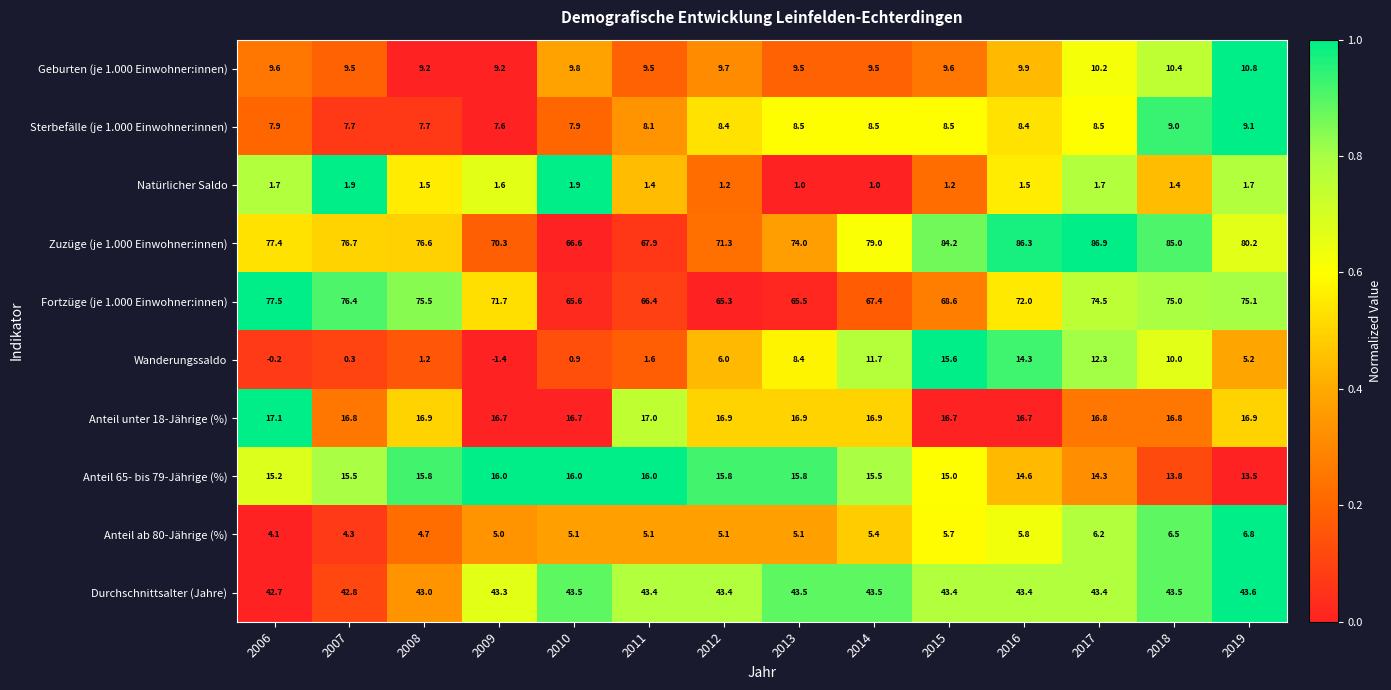

List the series in order of their peak value, lowest first.

Natürlicher Saldo, Anteil ab 80-Jährige (%), Sterbefälle (je 1.000 Einwohner:innen), Geburten (je 1.000 Einwohner:innen), Wanderungssaldo, Anteil 65- bis 79-Jährige (%), Anteil unter 18-Jährige (%), Durchschnittsalter (Jahre), Fortzüge (je 1.000 Einwohner:innen), Zuzüge (je 1.000 Einwohner:innen)